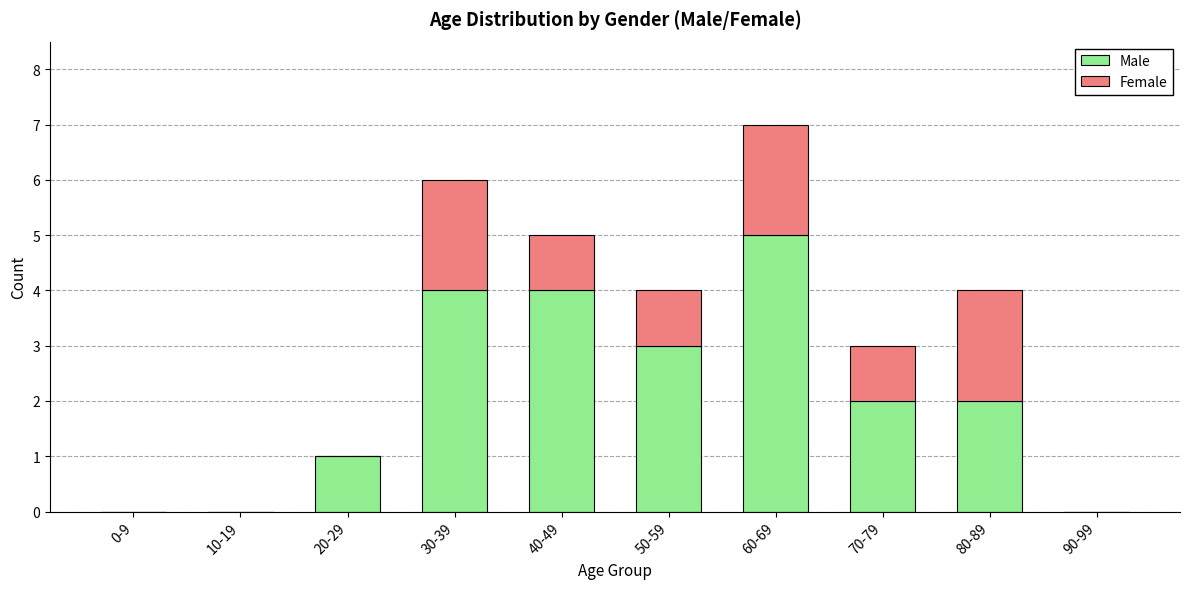

At which category is the sum across all series the highest?

60-69